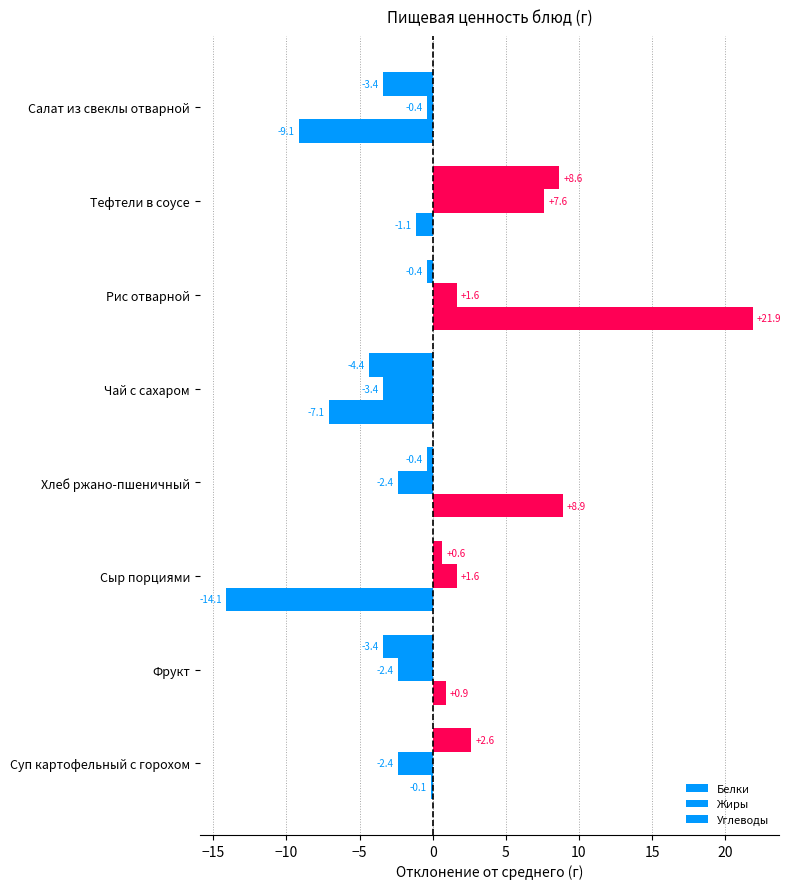

How many data points in Жиры are less than 0?

5